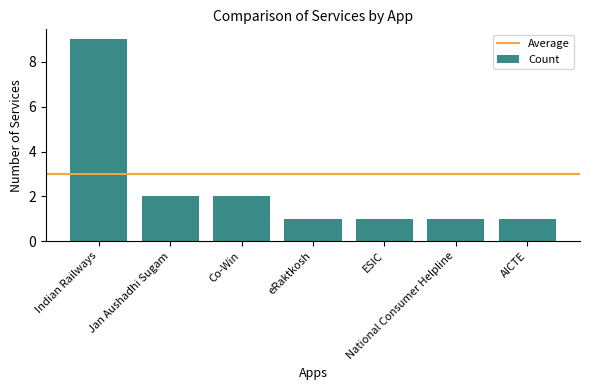

Reading left to right, what are all the values shown in this chart?

Indian Railways=9	Jan Aushadhi Sugam=2	Co-Win=2	eRaktkosh=1	ESIC=1	National Consumer Helpline=1	AICTE=1